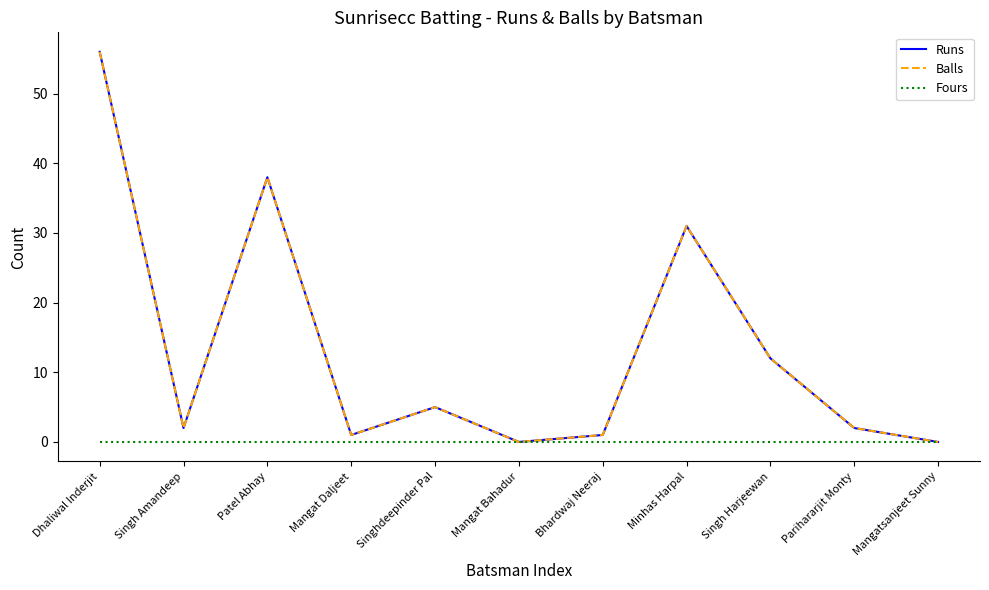

The value of Runs at Singh Amandeep is 2. True or false?

True